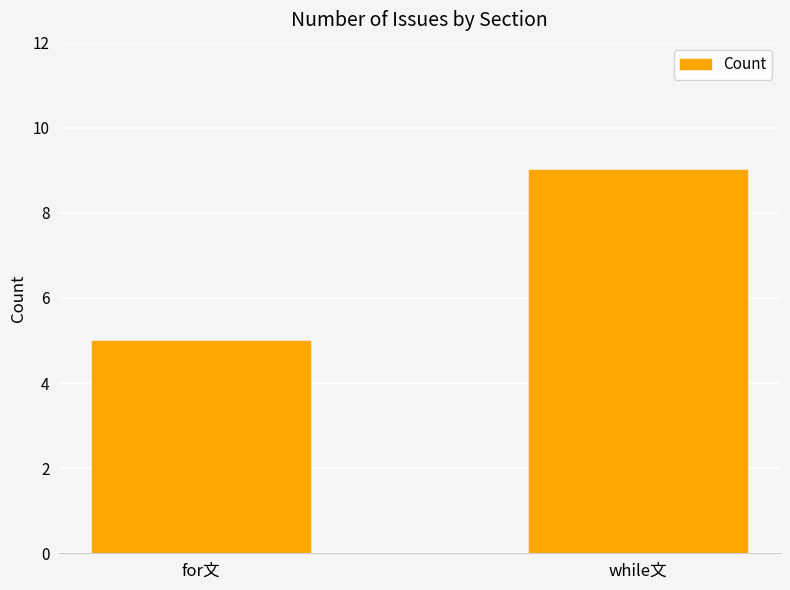

What is the change in value from for文 to while文?

+4